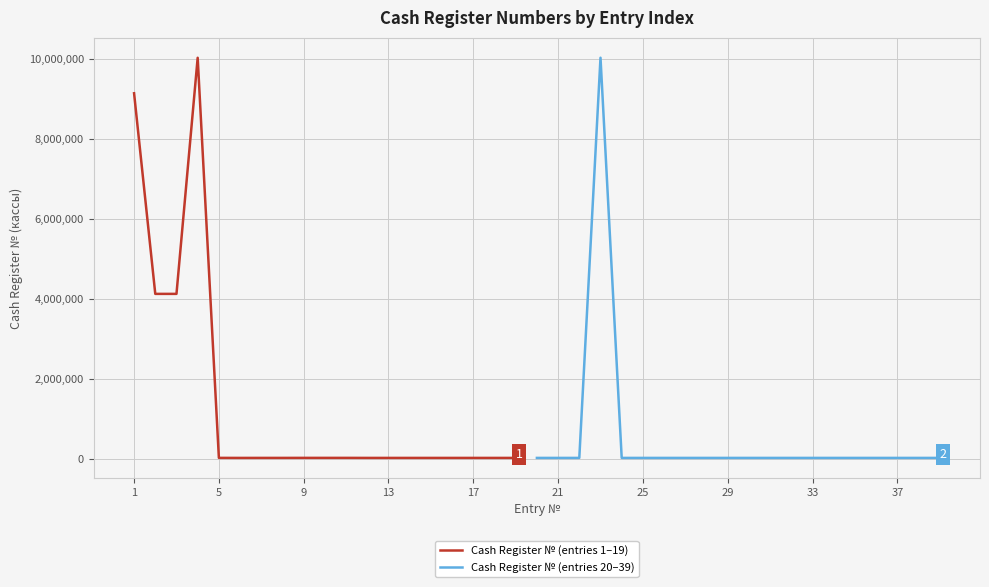

What is the greatest value displayed?

10032725